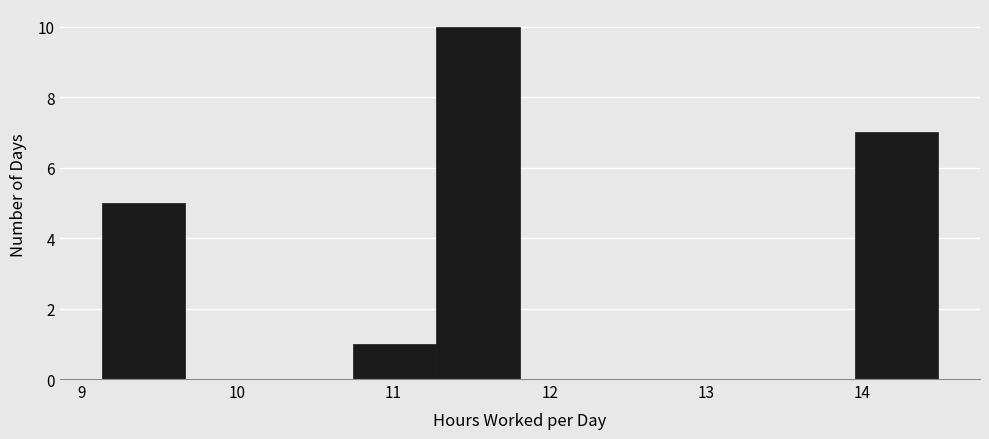

What is the height of the bar covering 11.3 to 11.8 on the x-axis? Neither the bar edges nor the heights are printed on the chart, so give them approximately, as read against the axes.

10